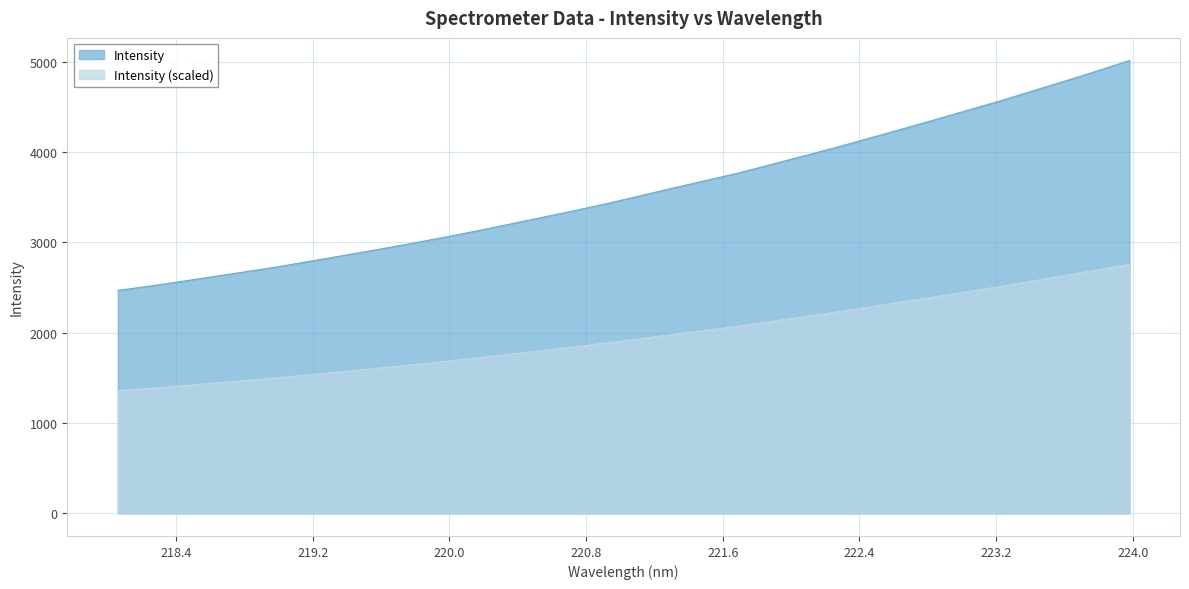

How many lines are shown in the chart?

2